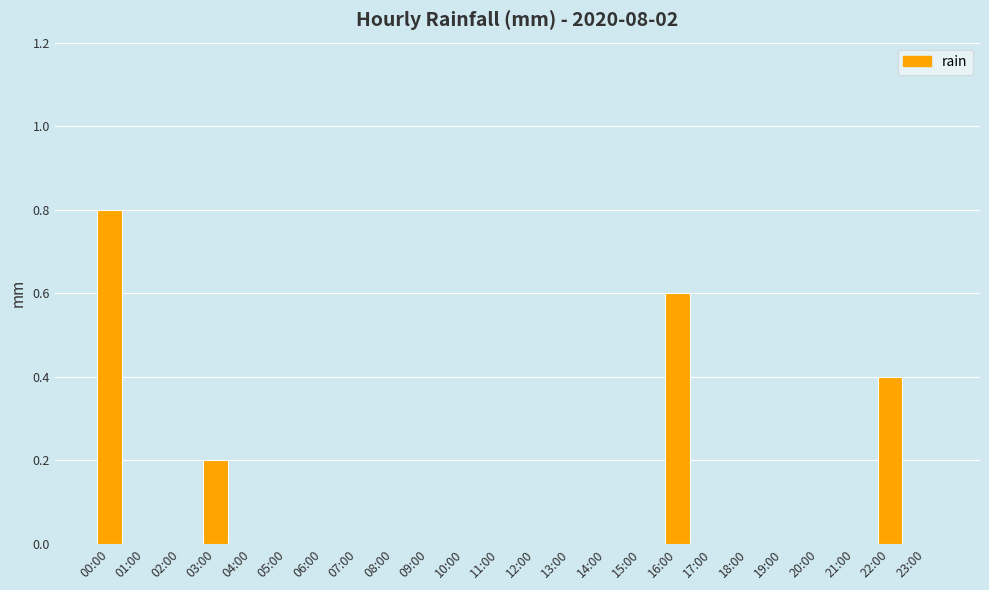

Which category has the highest value across all series?

00:00